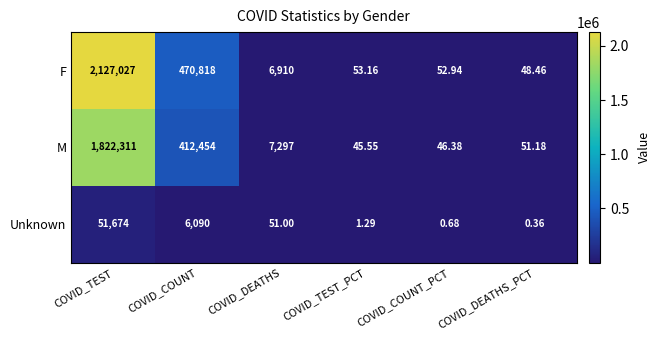

What is the total value across all series at COVID_TEST?

4001012.0